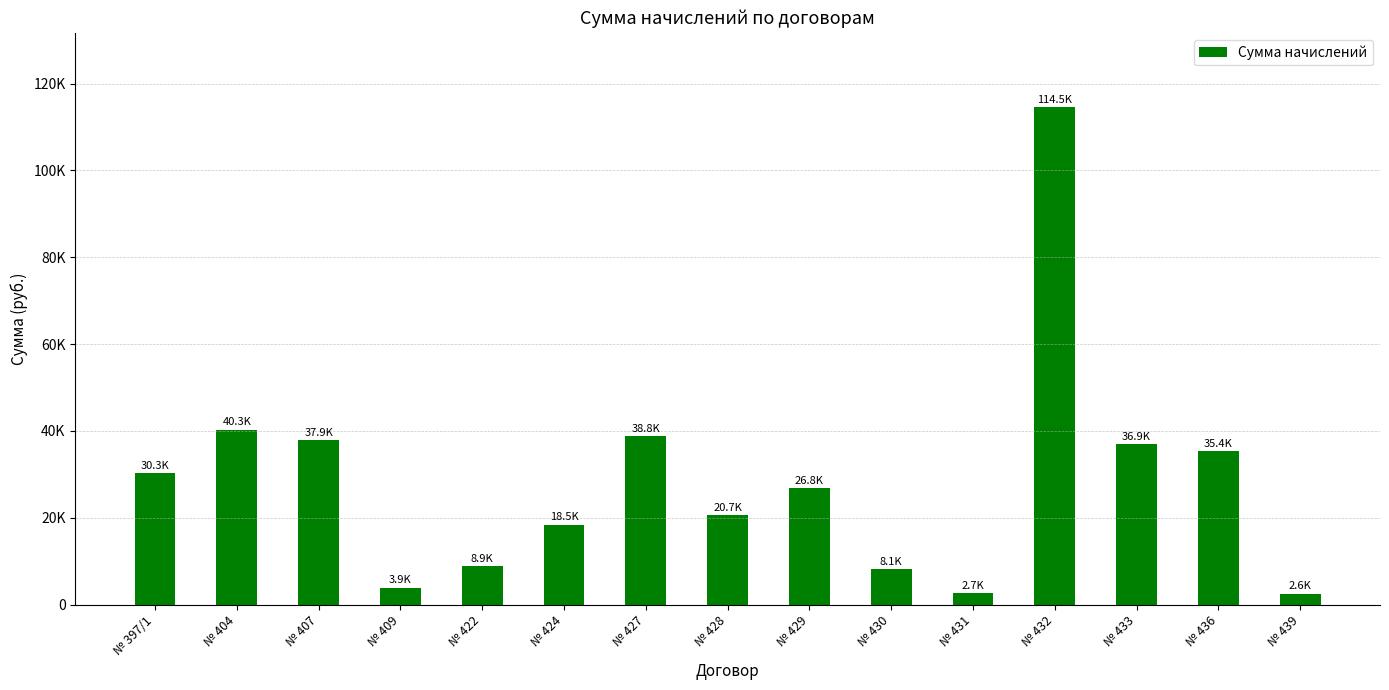

Are the bars horizontal?

No